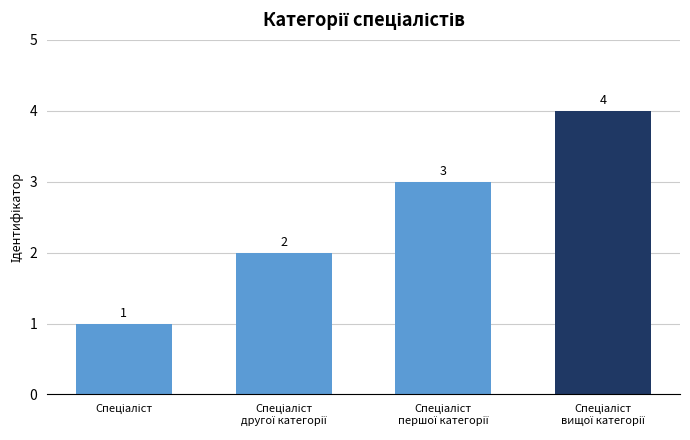

How many series are shown in this chart?

1